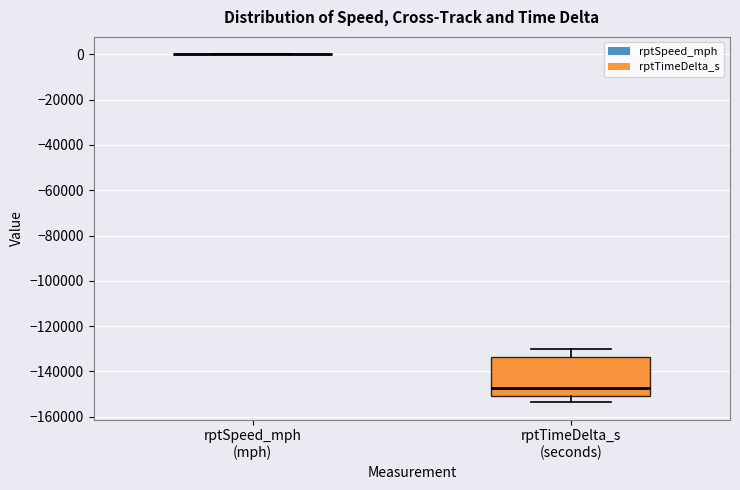

Reading left to right, transcribe this box plot: for each box, give where its median line is, the range the box spans, and where its two whiskers end, as read against the y-axis. The values are not printed on the chart, so give them approximately, as read against the axis.

rptSpeed_mph (mph): box collapsed to a line at 0, whiskers 0 to 0
rptTimeDelta_s (seconds): median -148000, box -150000 to -134000, whiskers -154000 to -130000